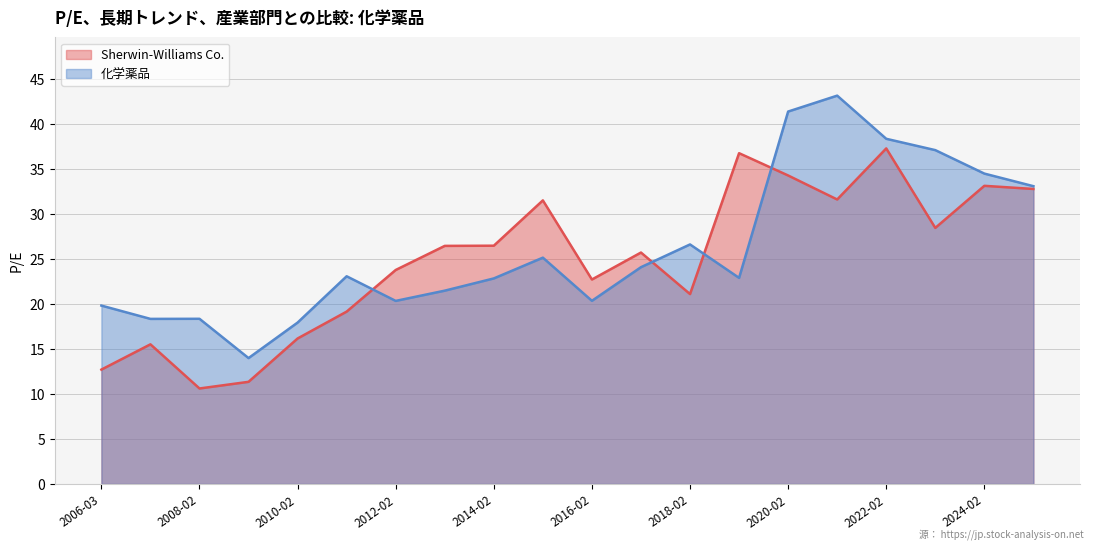

Rank the series by their maximum value, from highest to lowest.

化学薬品, Sherwin-Williams Co.